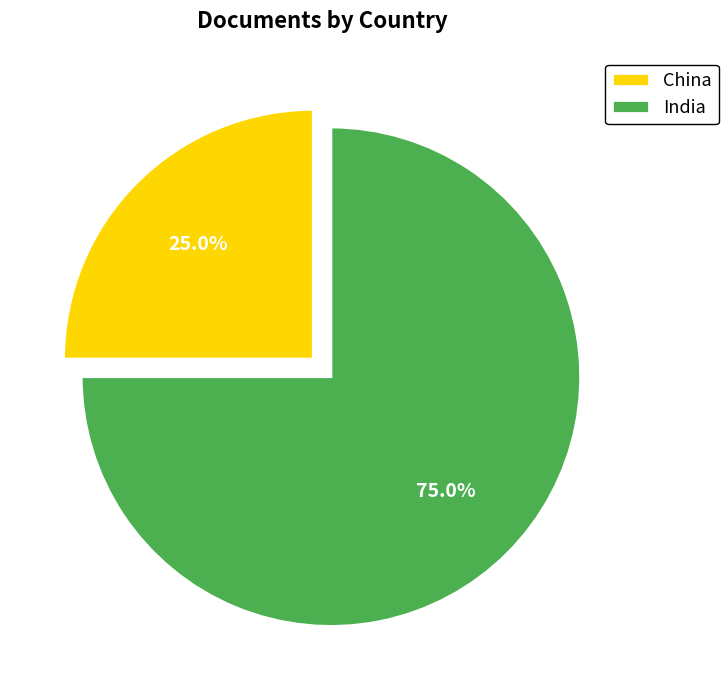

Which category has the smallest portion of the pie?

China